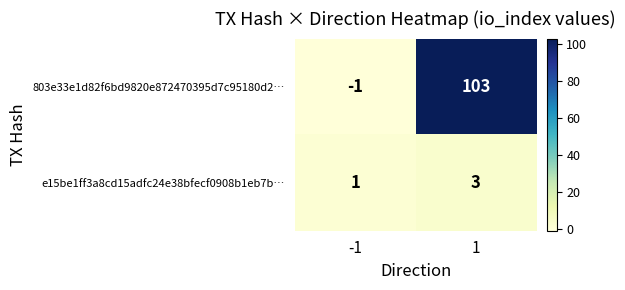

What is the total value across all series at 1?

106